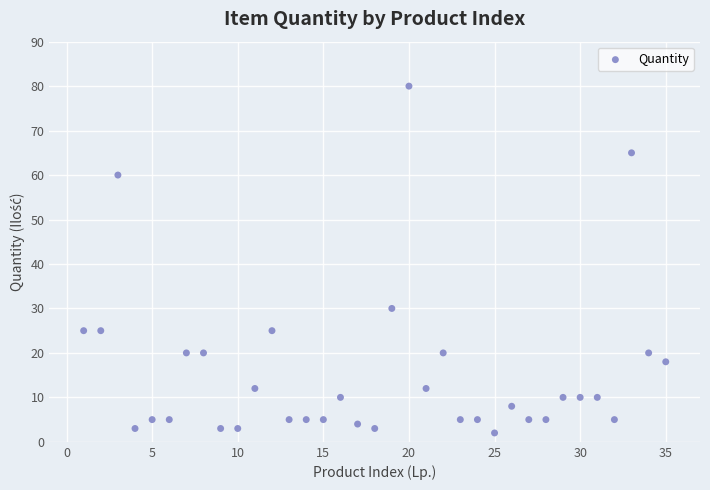

What is the range of X values (max minus min)?

34